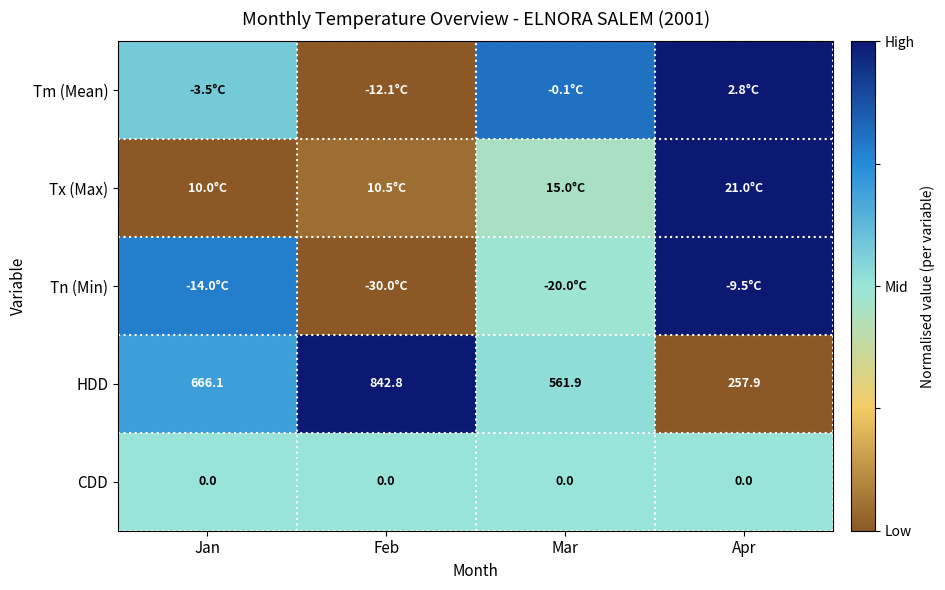

Which category has the highest value in the HDD series?

Feb